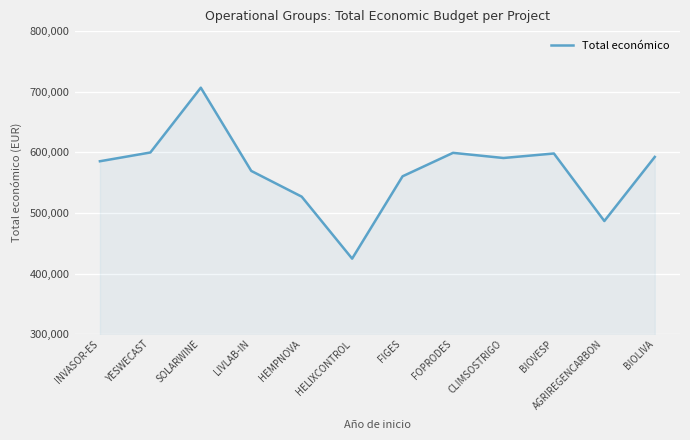

What is the smallest value displayed?

424720